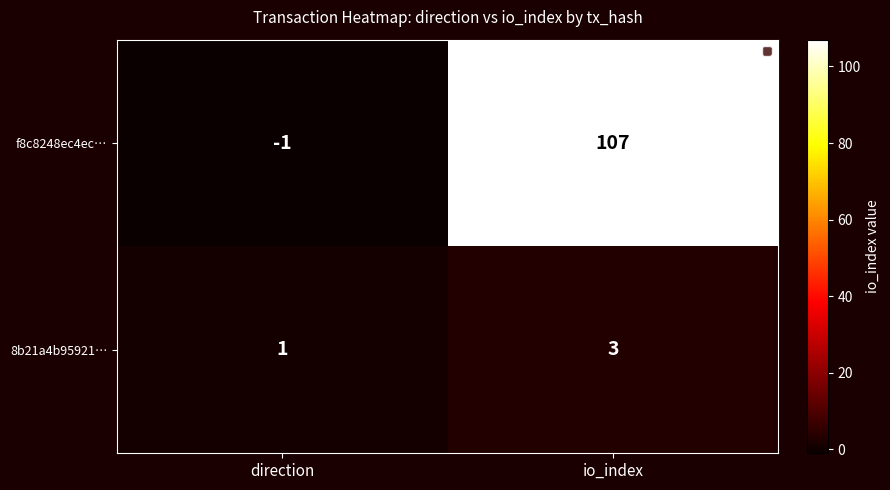

Between direction and io_index, which series saw the biggest shift?

f8c8248ec4ec…